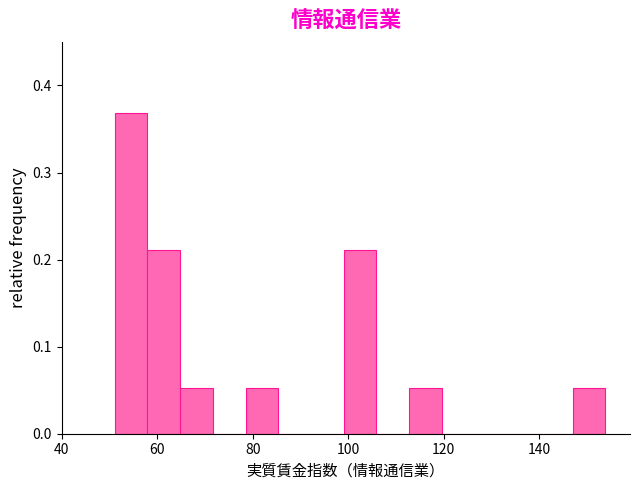

Read against the x-axis, roughly where is the centre of the tallest bar?

54